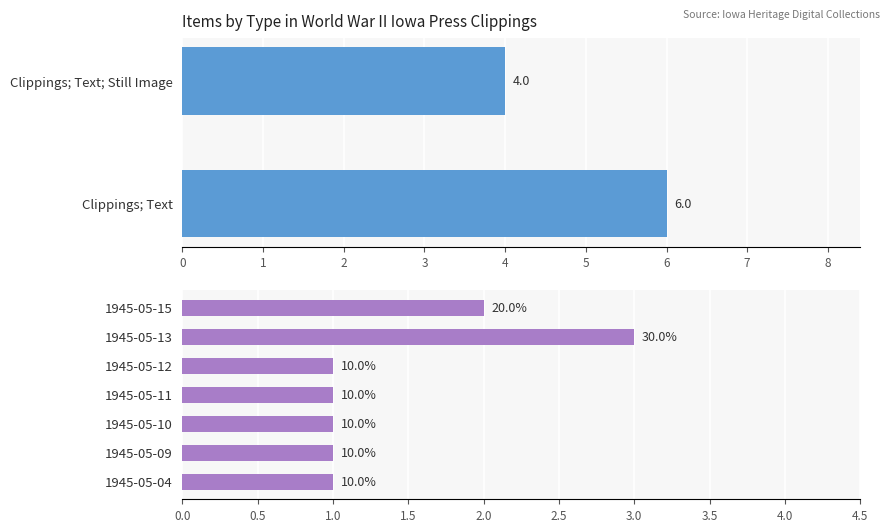

How many values are between 1 and 2?

6